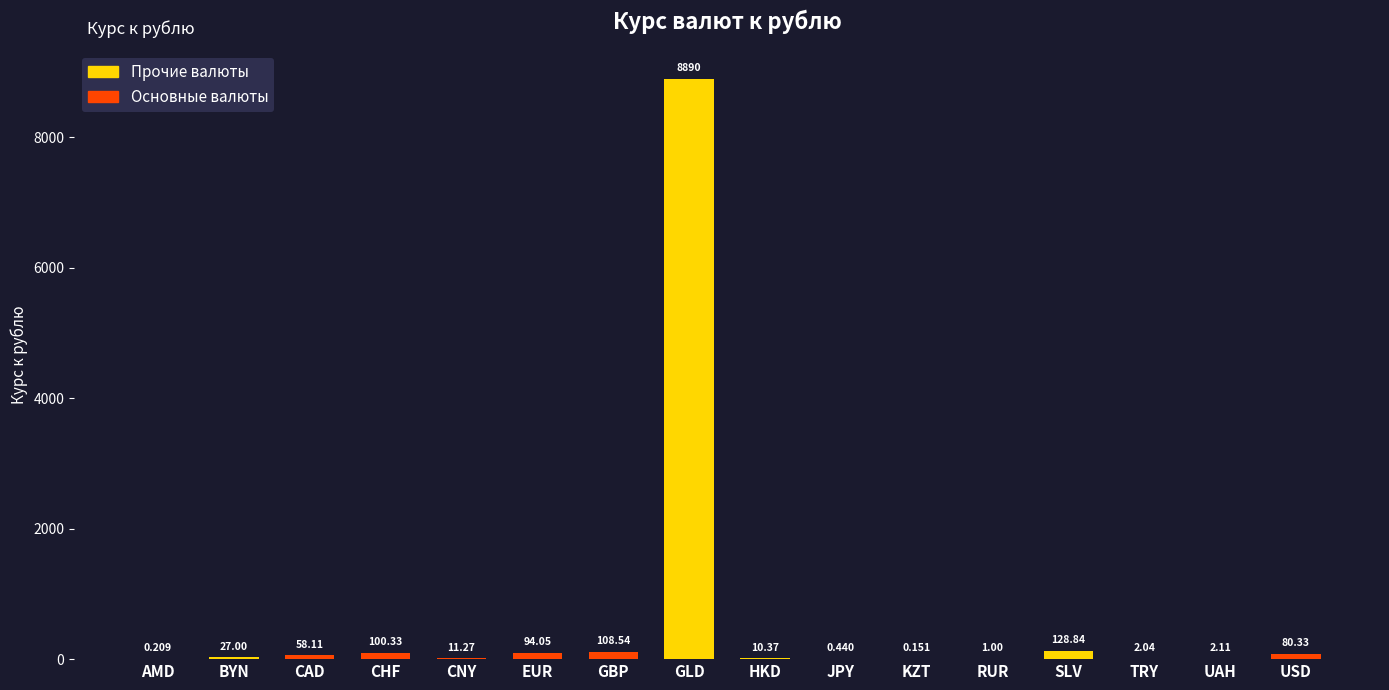

Which label corresponds to the largest value in the chart?

GLD